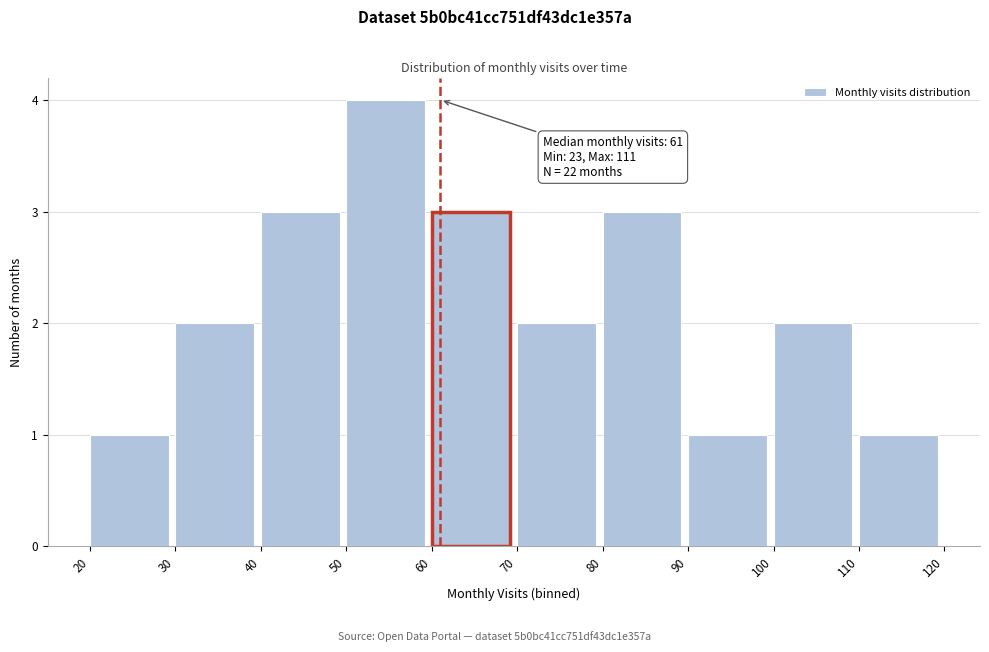

Over which range of the x-axis is the bar tallest?

50 to 60